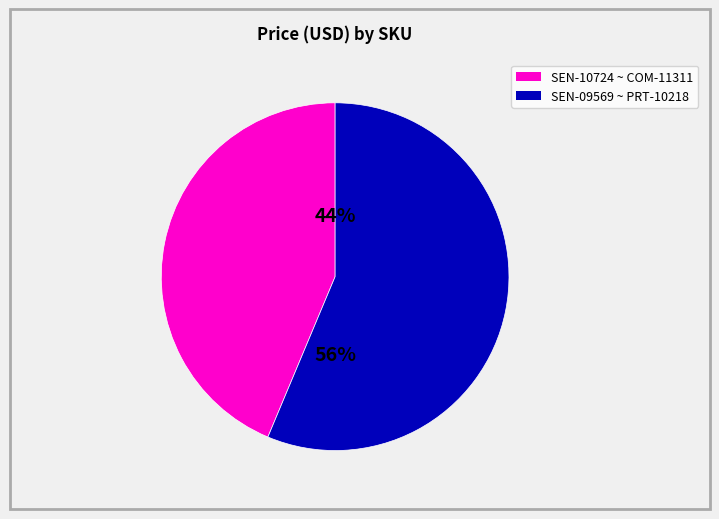

How many slices are in this pie chart?

2